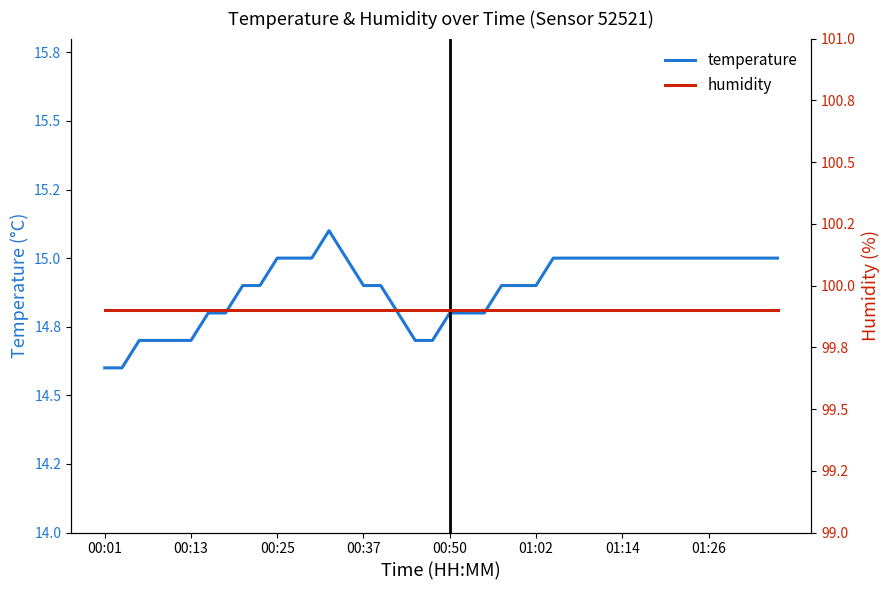

Rank the series by their maximum value, from highest to lowest.

humidity, temperature